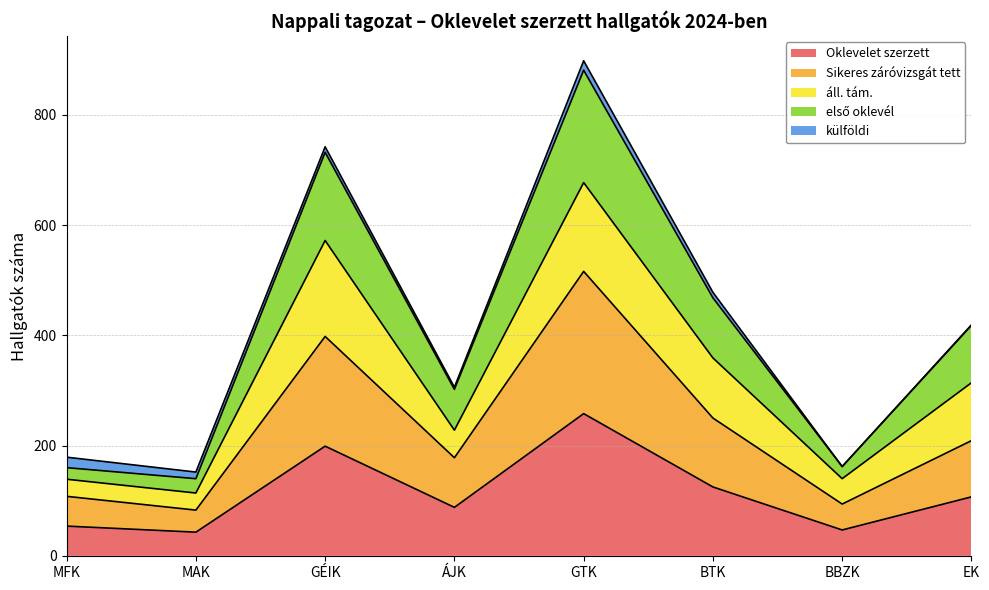

At which category is the sum across all series the highest?

GTK